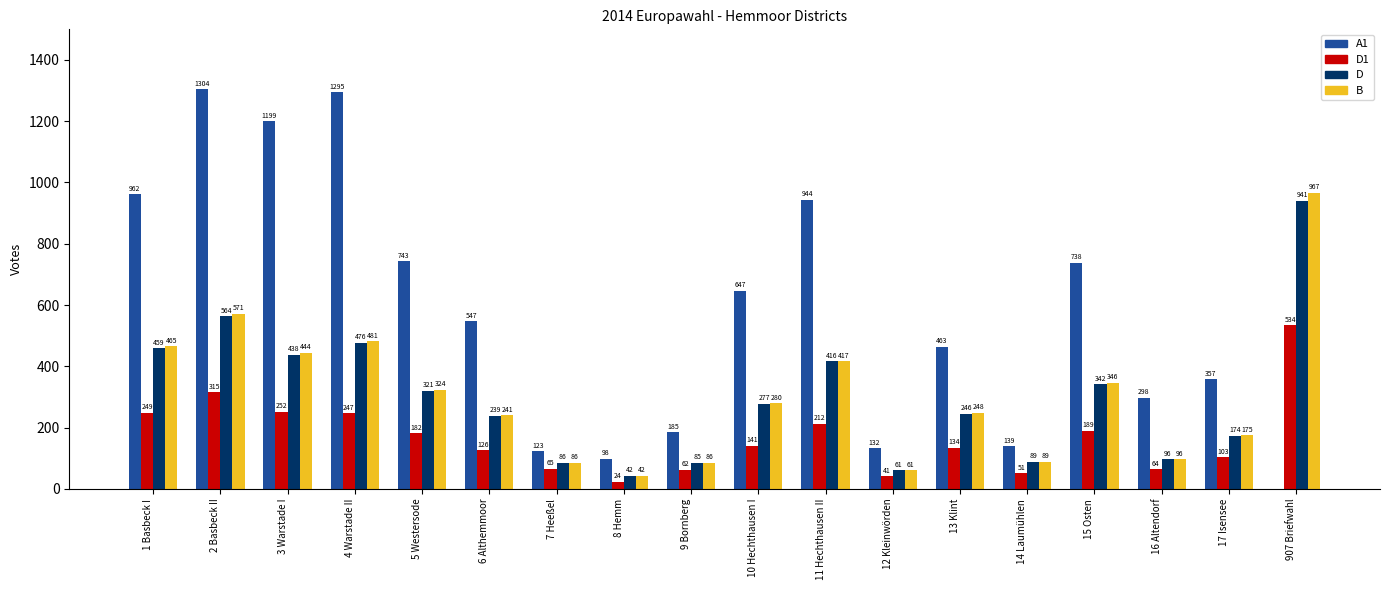

What is the maximum value for B?

967